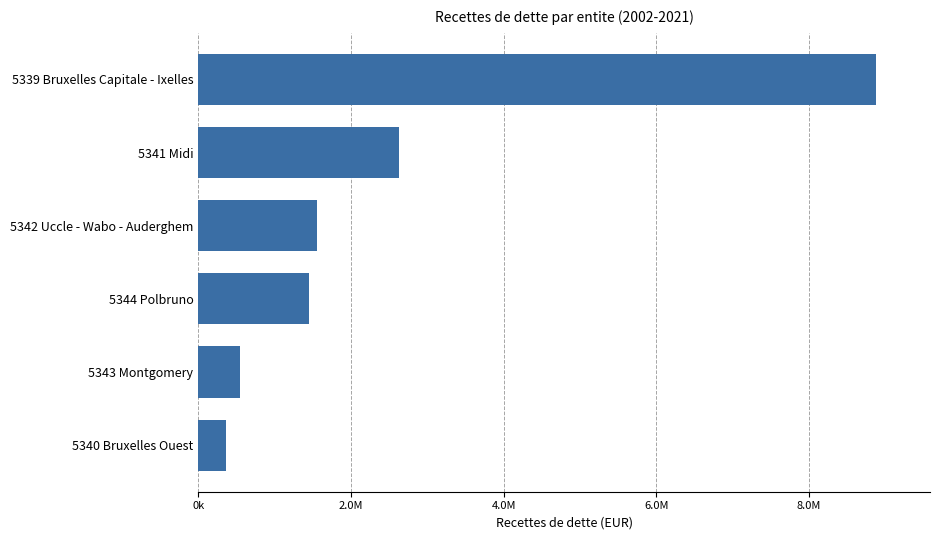

Are the bars horizontal?

Yes